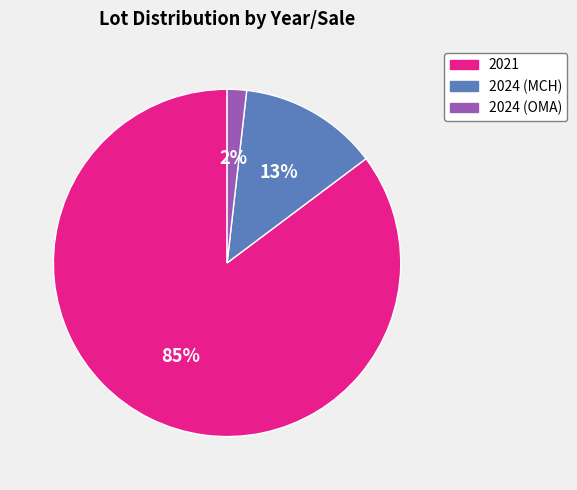

Which slice represents more than half of the pie?

2021